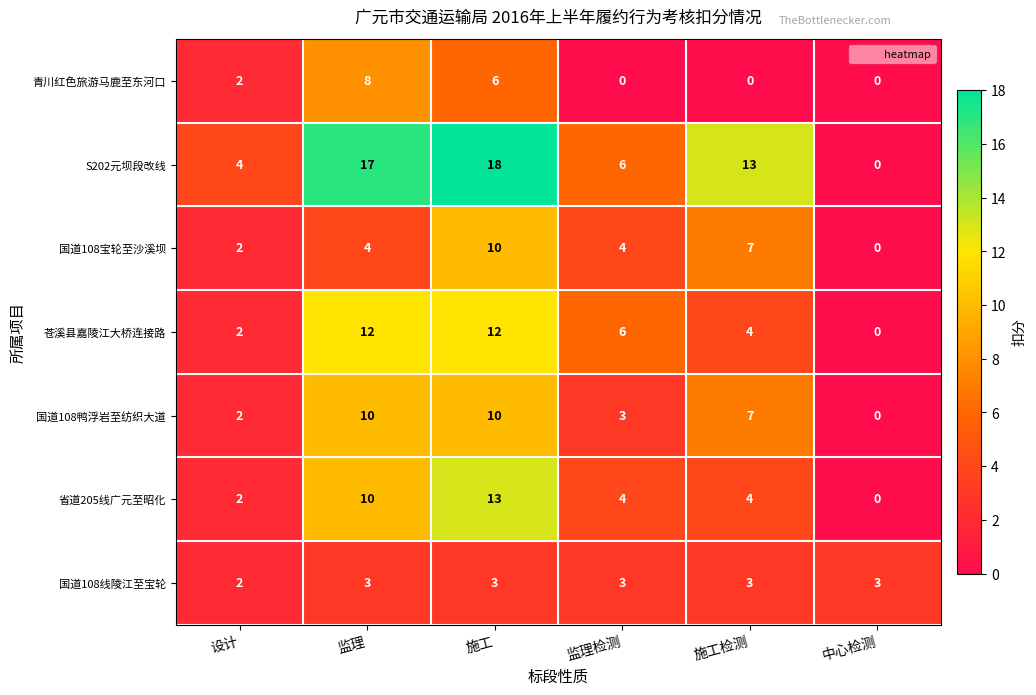

Which series changed the most between 监理 and 中心检测?

S202元坝段改线